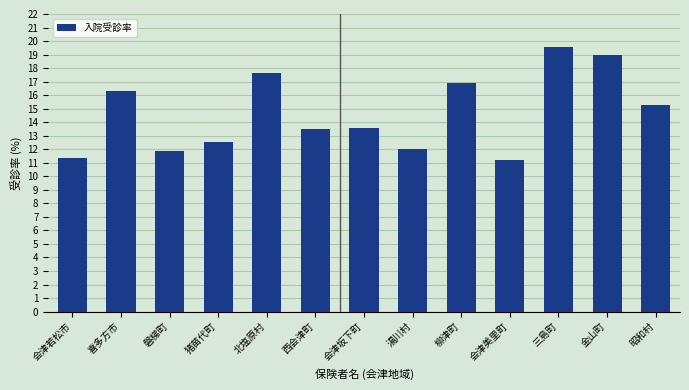

At which category does the chart reach its peak across all series?

三島町